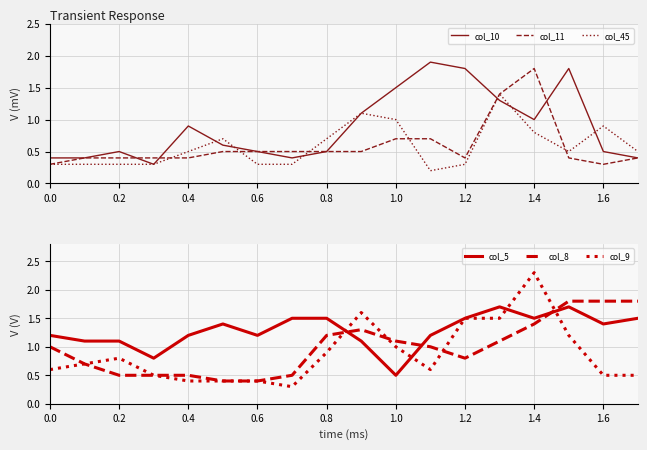

Rank the series by their maximum value, from highest to lowest.

col_9, col_10, col_11, col_8, col_5, col_45